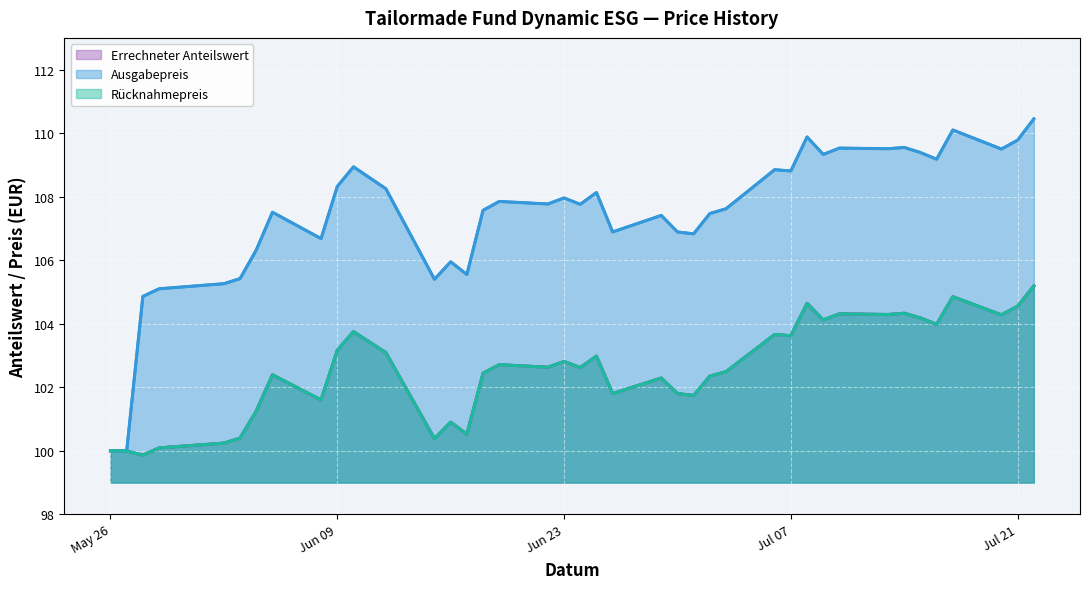

True or false: Rücknahmepreis has more than 0 points higher than both neighbors.

True